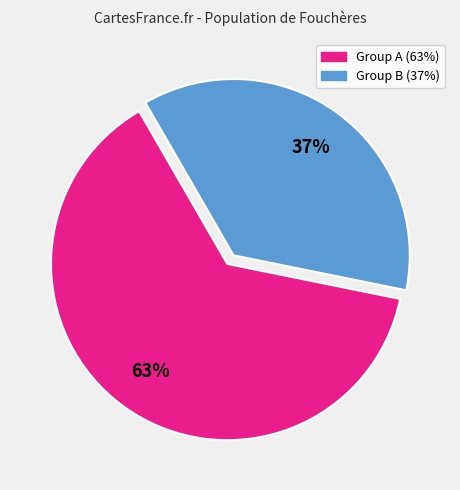

Is there any slice that represents more than half of the pie?

Yes